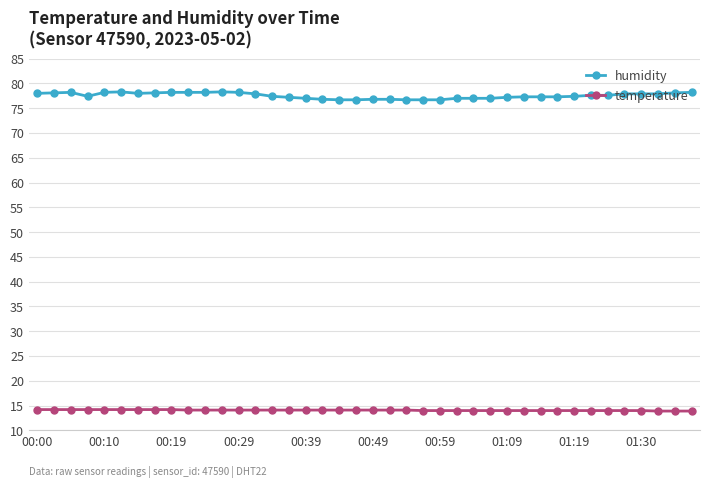

True or false: temperature and humidity cross at least once.

False